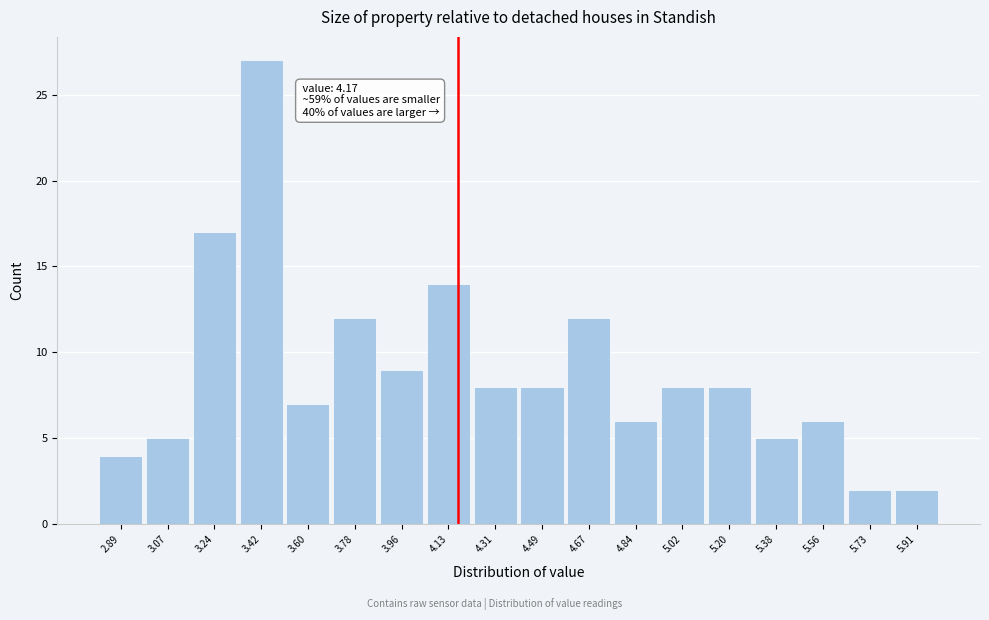

Over which range of the x-axis is the bar tallest?

3.34 to 3.52